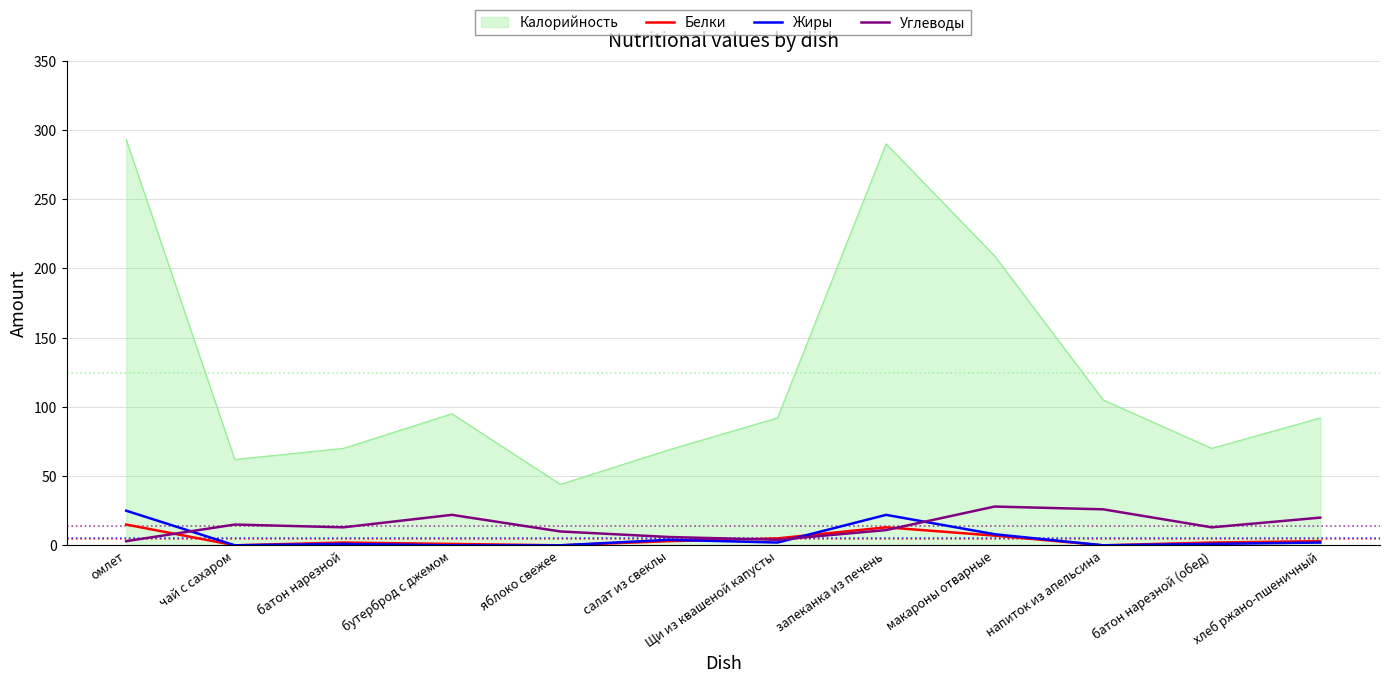

What are all the series names shown in the legend?

Калорийность, Белки, Жиры, Углеводы